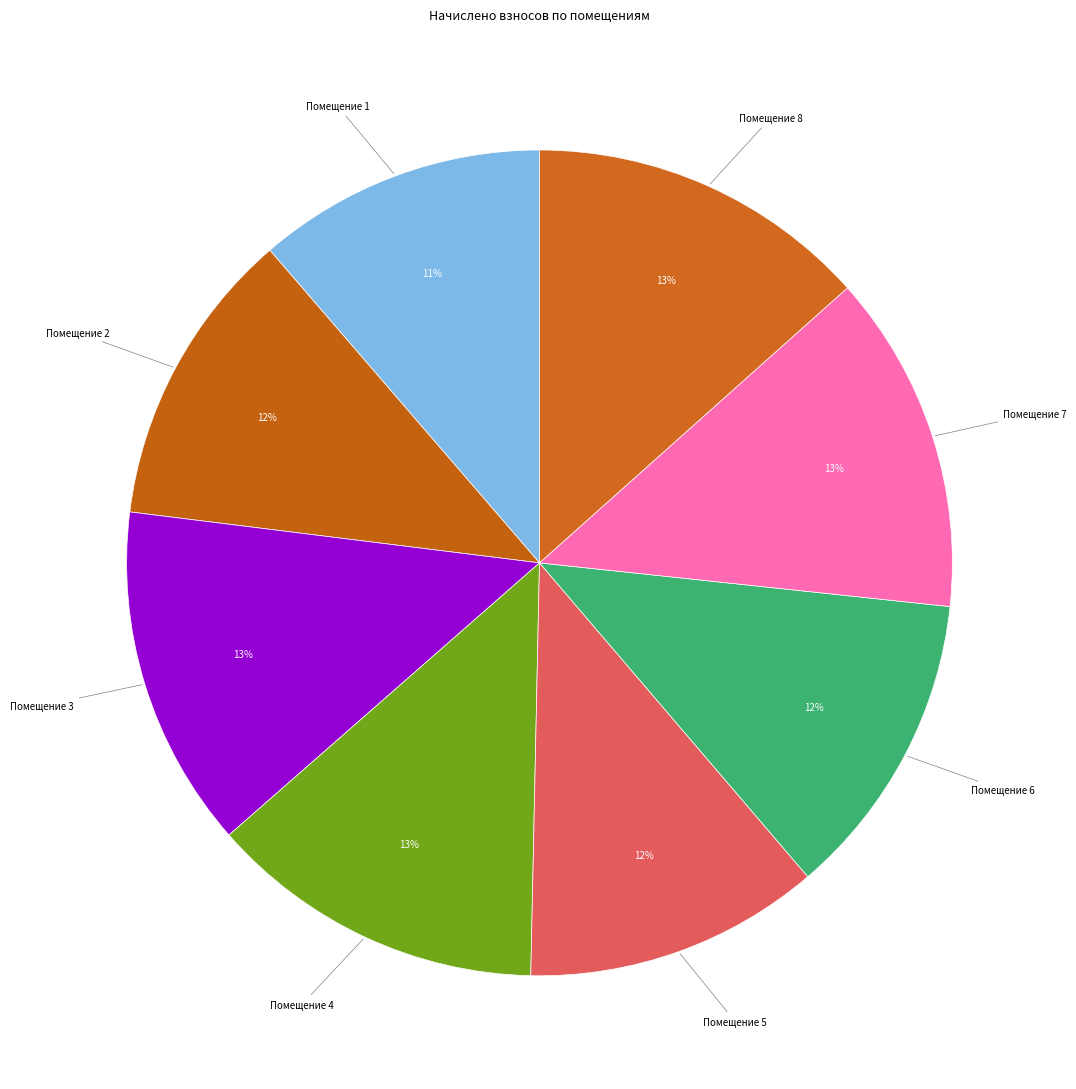

Does Помещение 3 represent more than half of the total?

No